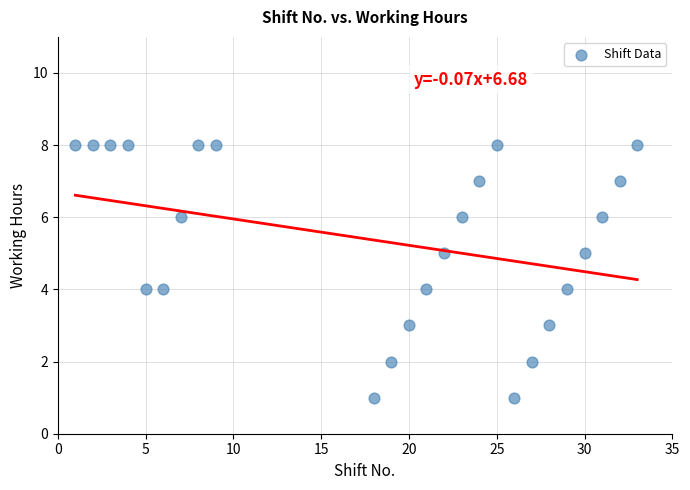

What is the range of X values (max minus min)?

32.0